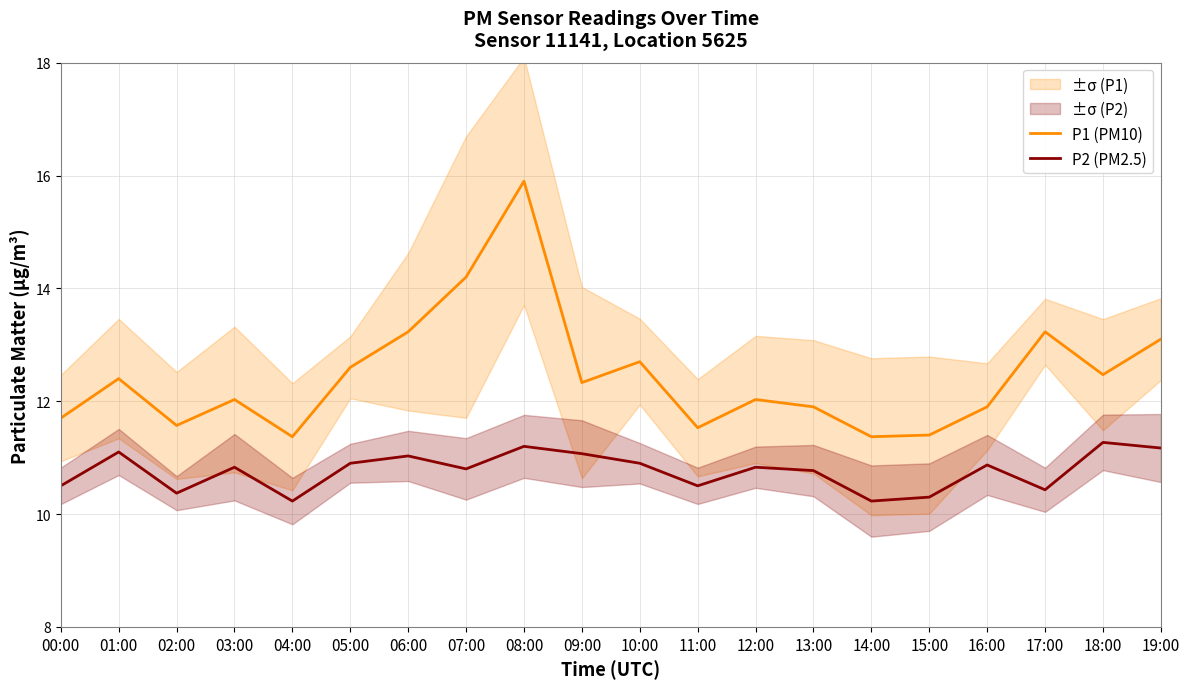

How many lines are shown in the chart?

2